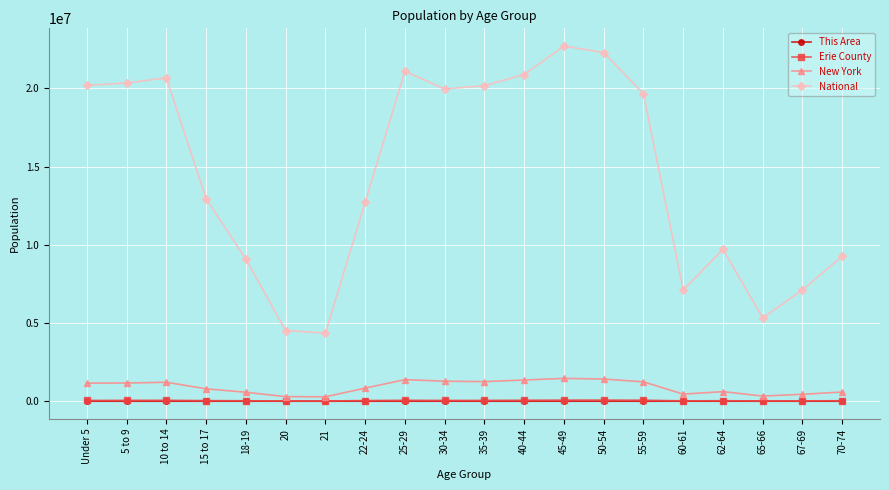

True or false: This Area has more than 1 interior local peaks.

True